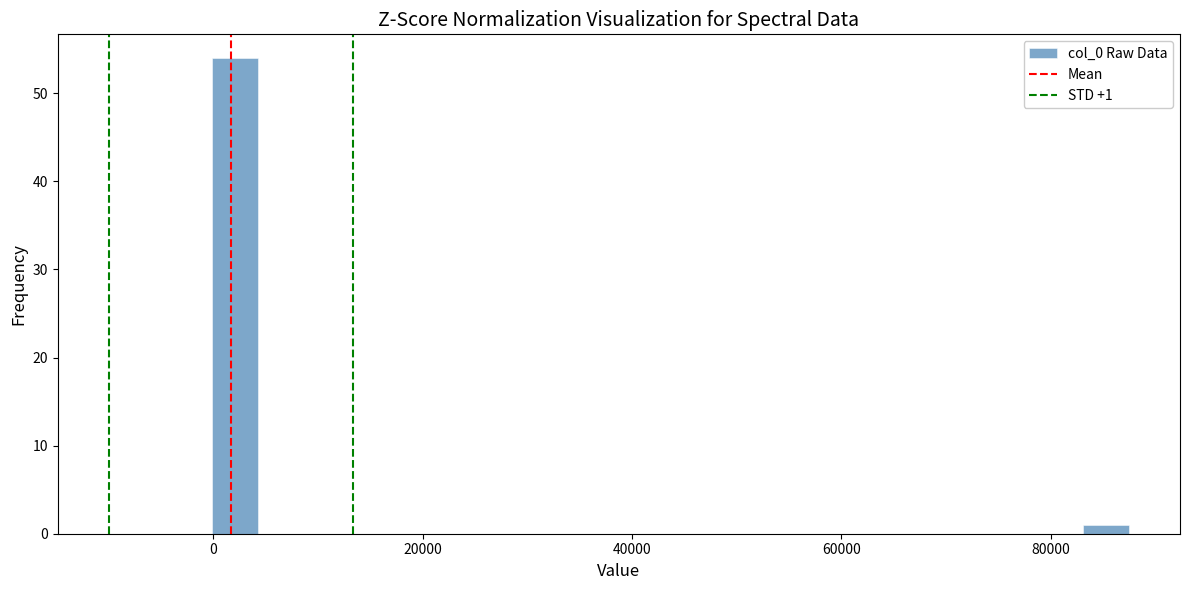

Read against the x-axis, roughly where is the centre of the tallest bar?

2000